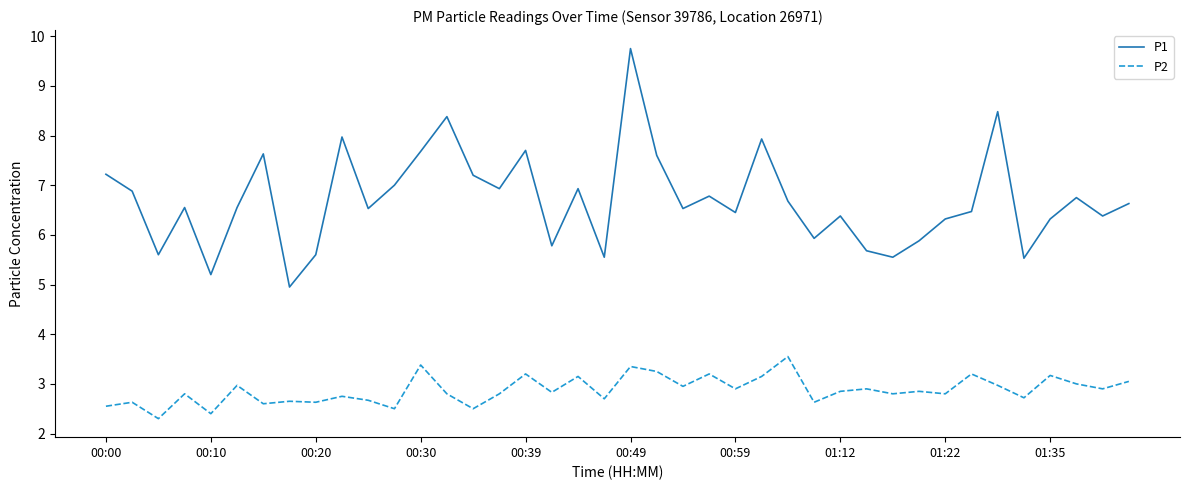

True or false: P2 and P1 cross at least once.

False